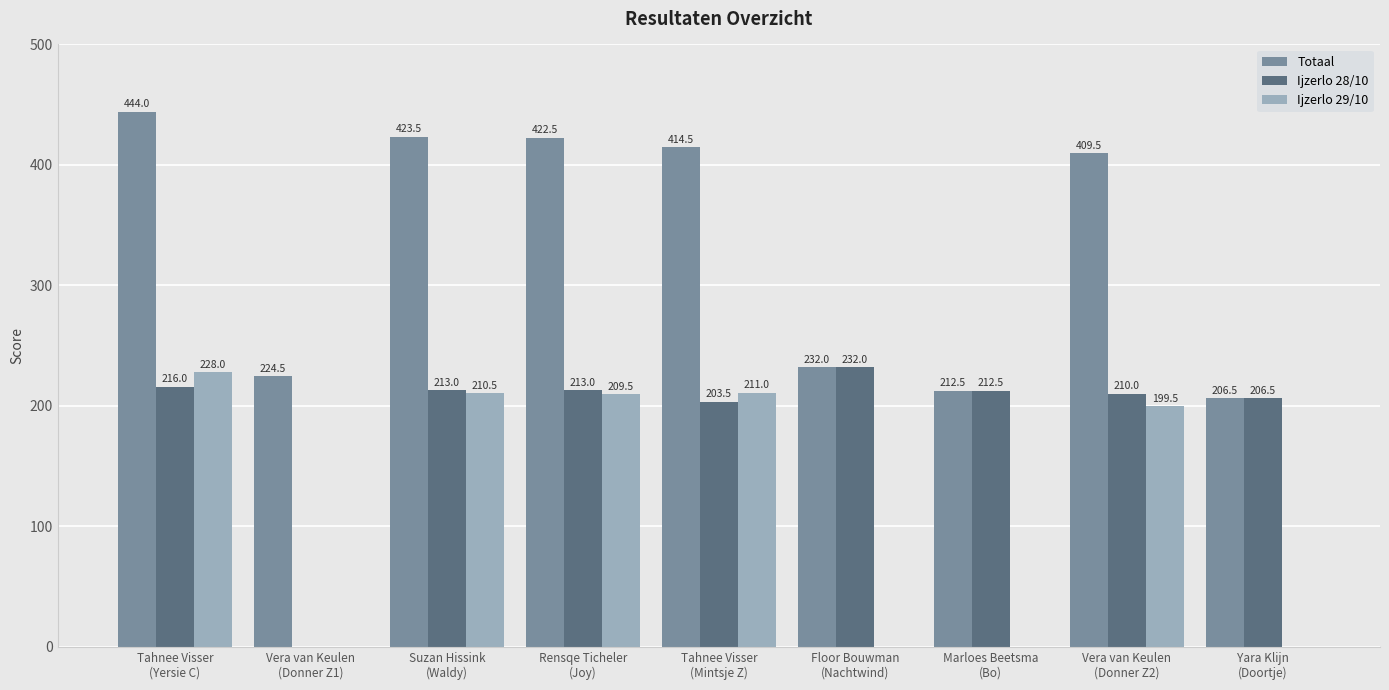

Which series changed the most between Rensqe Ticheler
(Joy) and Yara Klijn
(Doortje)?

Totaal